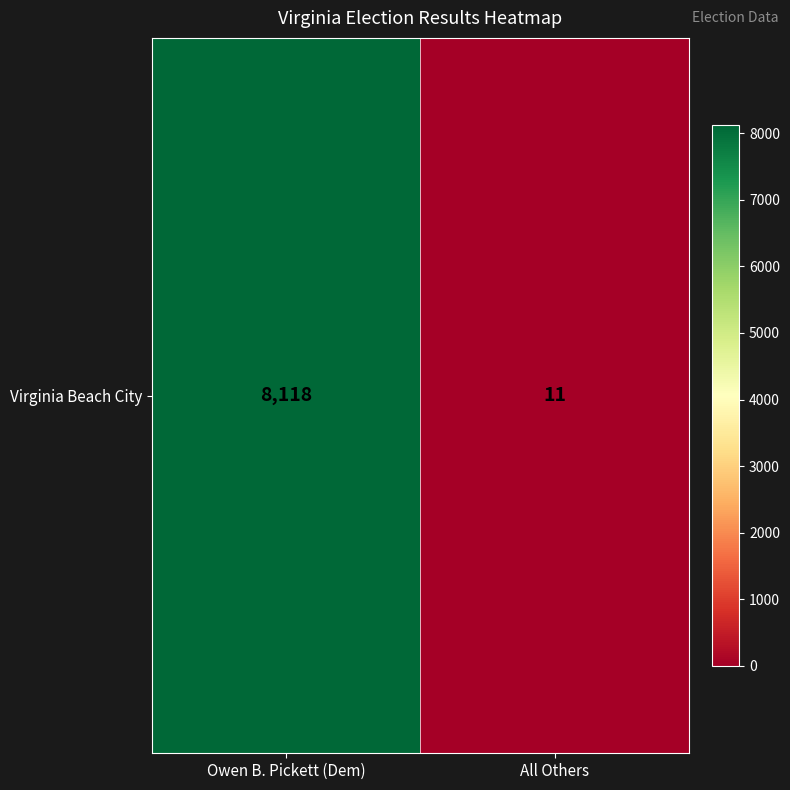

Count the values in the range 11 to 8118.

2